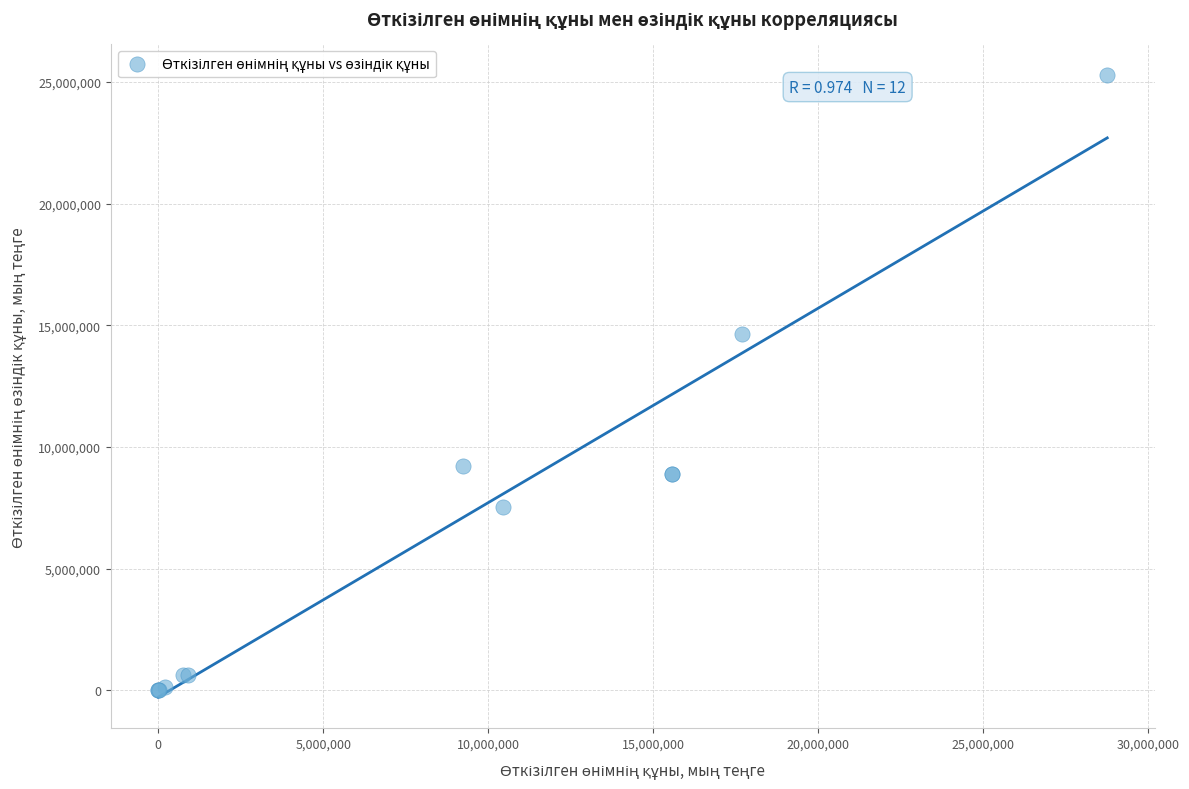

What Y value in the scatter plot is closest to 12632966?

14654016